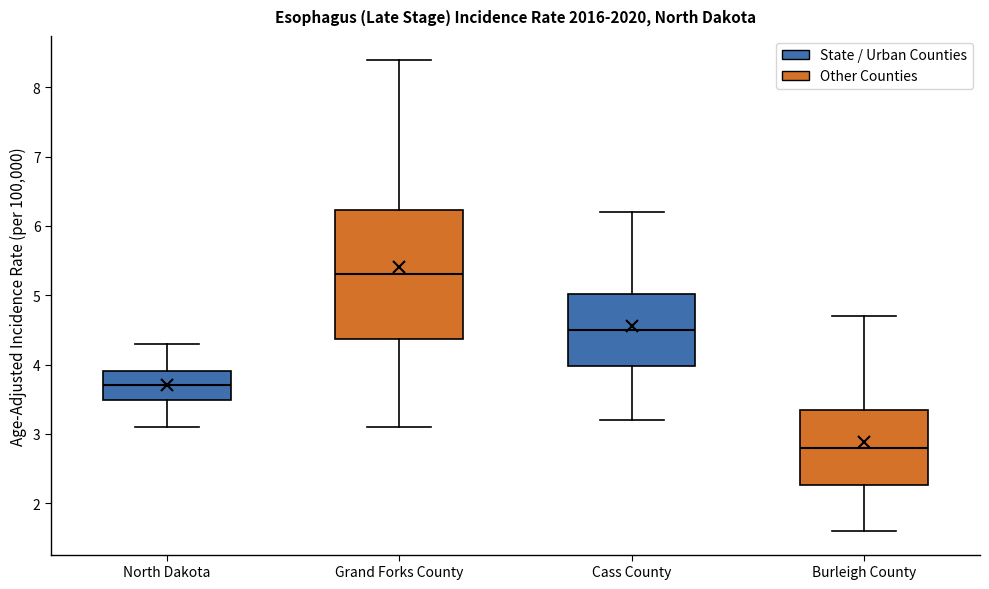

Reading left to right, transcribe this box plot: for each box, give where its median line is, the range the box spans, and where its two whiskers end, as read against the y-axis. The values are not printed on the chart, so give them approximately, as read against the axis.

North Dakota: median 3.7, box 3.5 to 3.9, whiskers 3.1 to 4.3
Grand Forks County: median 5.3, box 4.4 to 6.2, whiskers 3.1 to 8.4
Cass County: median 4.5, box 4.0 to 5.0, whiskers 3.2 to 6.2
Burleigh County: median 2.8, box 2.3 to 3.3, whiskers 1.6 to 4.7